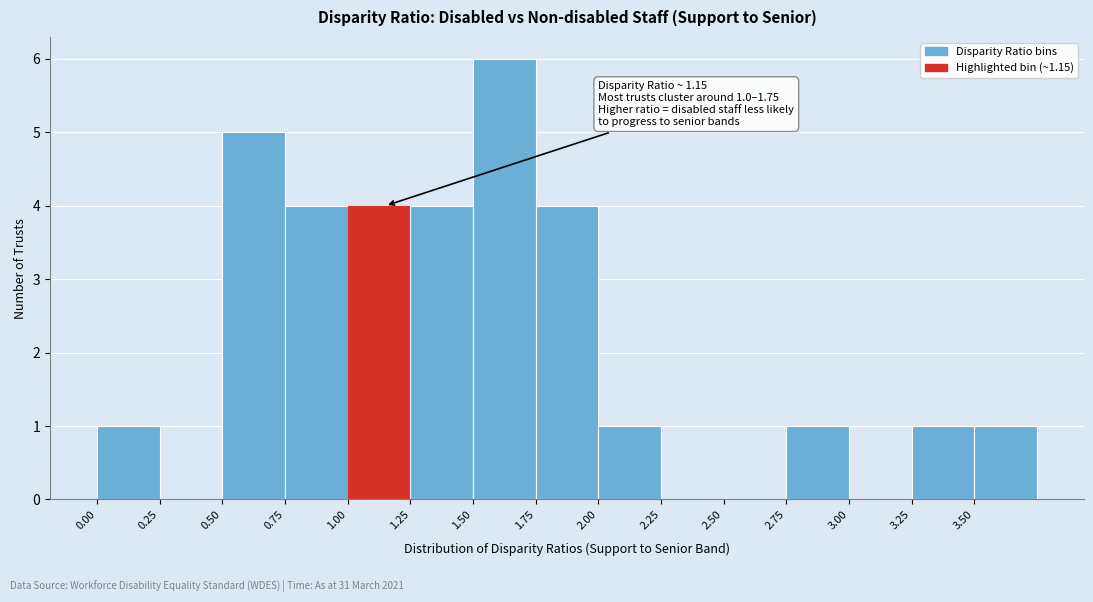

Which range on the x-axis has the tallest bar?

1.50 to 1.75